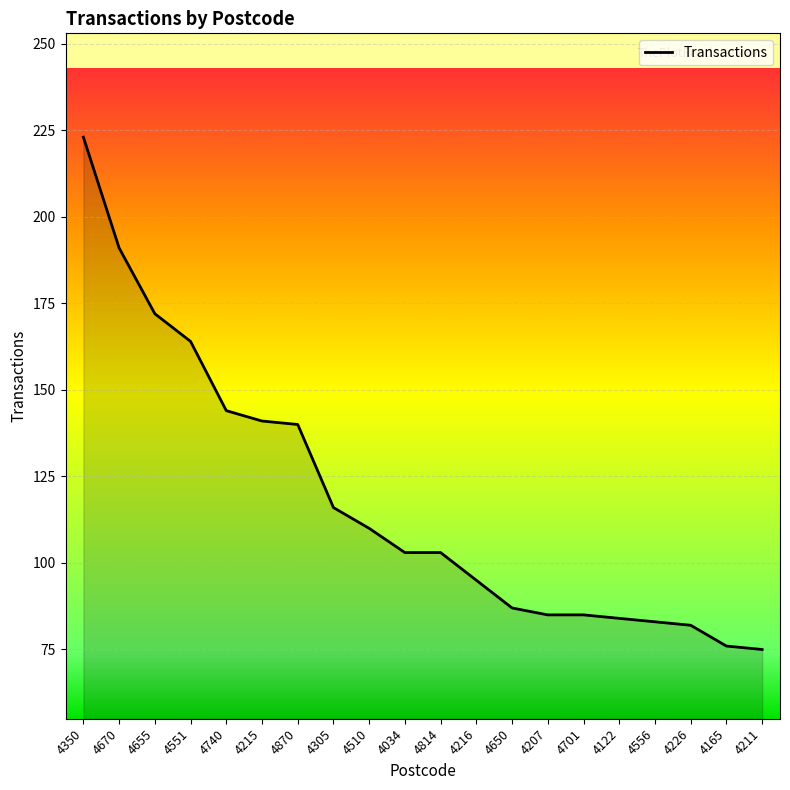

What position from the left is 4870?

7